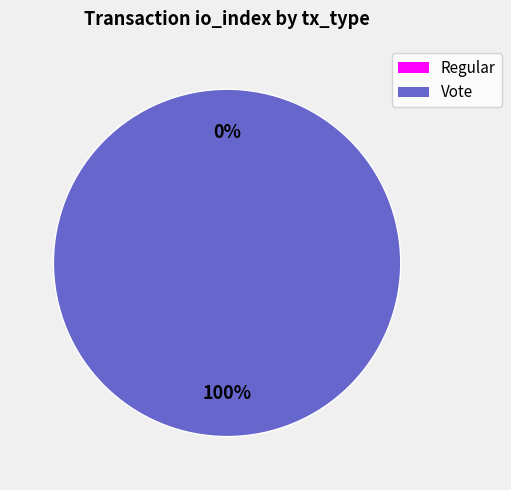

To the nearest percent, what is the difference between the largest and smallest slice percentages?

100%